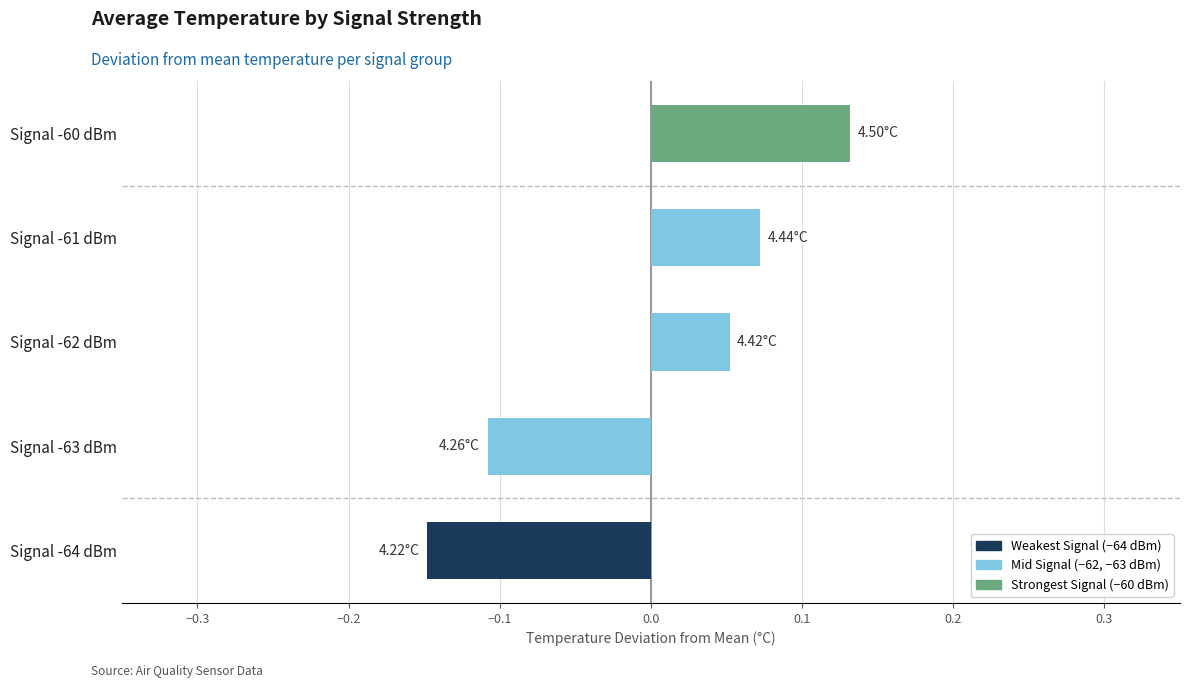

List the labels in order of value, smallest first.

Signal -64 dBm, Signal -63 dBm, Signal -62 dBm, Signal -61 dBm, Signal -60 dBm